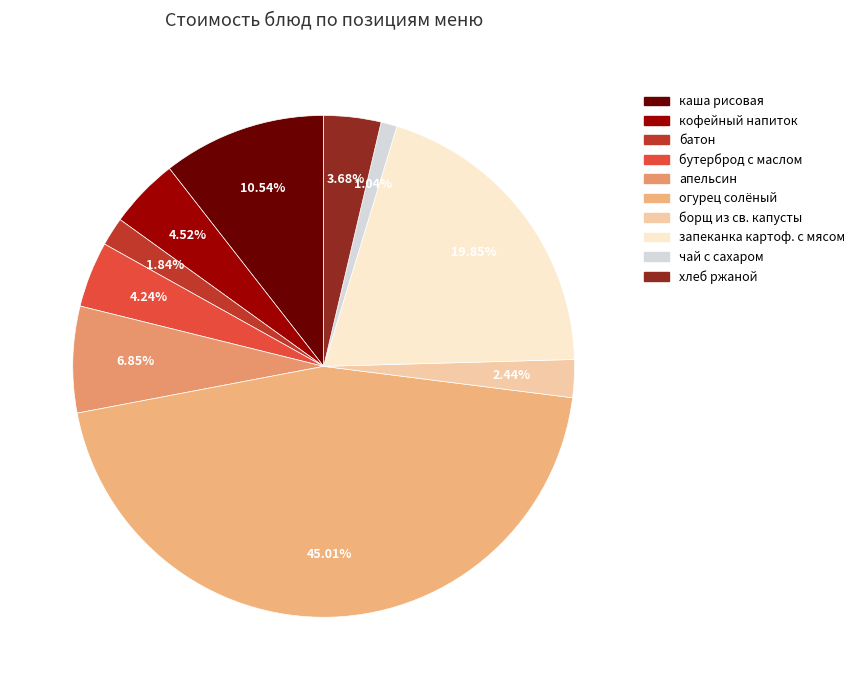

Rank the categories by value from highest to lowest.

огурец солёный, запеканка картофельная с мясом, каша вязкая рисовая молочная, апельсин, кофейный напиток на молоке, бутерброт с маслом, хлеб ржаной, борщ из св. капусты с картофелем, батон, чай с сахаром